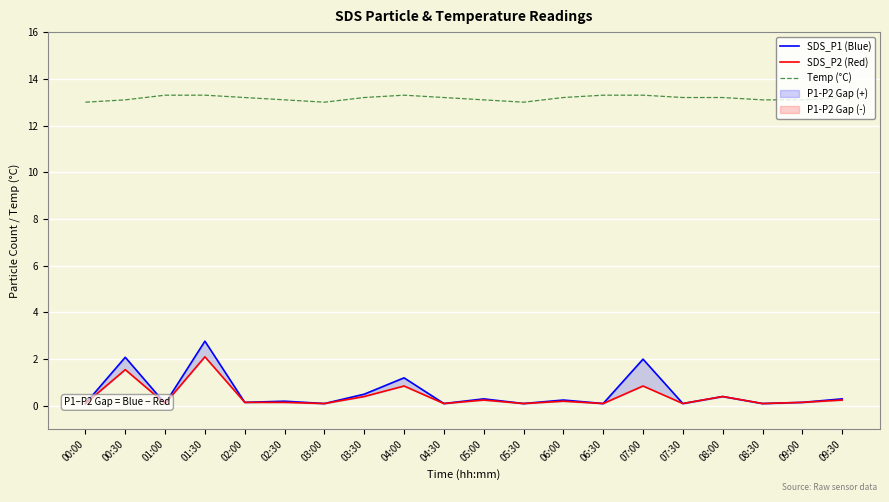

How many interior local peaks does the Temp (°C) series have?

1